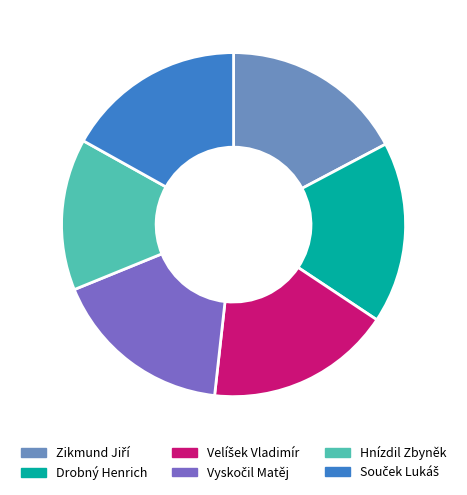

What is the smallest slice in the pie chart?

Hnízdil Zbyněk